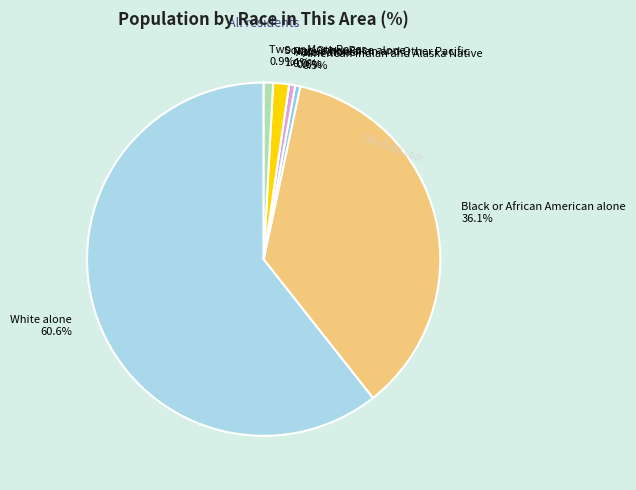

What is the largest slice in the pie chart?

White alone